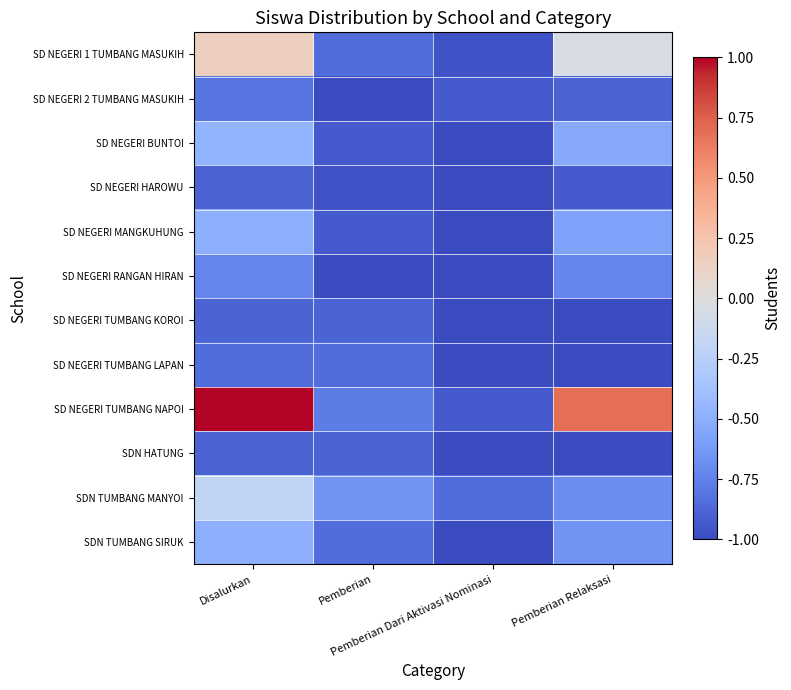

Reading left to right, transcribe all the data shown in this chart.

SD NEGERI 1 TUMBANG MASUKIH: Disalurkan=0.2	Pemberian=-0.8	Pemberian Dari Aktivasi Nominasi=-1.0	Pemberian Relaksasi=-0.0
SD NEGERI 2 TUMBANG MASUKIH: Disalurkan=-0.8	Pemberian=-1.0	Pemberian Dari Aktivasi Nominasi=-0.9	Pemberian Relaksasi=-0.9
SD NEGERI BUNTOI: Disalurkan=-0.5	Pemberian=-0.9	Pemberian Dari Aktivasi Nominasi=-1.0	Pemberian Relaksasi=-0.5
SD NEGERI HAROWU: Disalurkan=-0.9	Pemberian=-1.0	Pemberian Dari Aktivasi Nominasi=-1.0	Pemberian Relaksasi=-0.9
SD NEGERI MANGKUHUNG: Disalurkan=-0.5	Pemberian=-0.9	Pemberian Dari Aktivasi Nominasi=-1.0	Pemberian Relaksasi=-0.6
SD NEGERI RANGAN HIRAN: Disalurkan=-0.7	Pemberian=-1.0	Pemberian Dari Aktivasi Nominasi=-1.0	Pemberian Relaksasi=-0.7
SD NEGERI TUMBANG KOROI: Disalurkan=-0.9	Pemberian=-0.9	Pemberian Dari Aktivasi Nominasi=-1.0	Pemberian Relaksasi=-1.0
SD NEGERI TUMBANG LAPAN: Disalurkan=-0.8	Pemberian=-0.8	Pemberian Dari Aktivasi Nominasi=-1.0	Pemberian Relaksasi=-1.0
SD NEGERI TUMBANG NAPOI: Disalurkan=1.0	Pemberian=-0.8	Pemberian Dari Aktivasi Nominasi=-0.9	Pemberian Relaksasi=0.7
SDN HATUNG: Disalurkan=-0.9	Pemberian=-0.9	Pemberian Dari Aktivasi Nominasi=-1.0	Pemberian Relaksasi=-1.0
SDN TUMBANG MANYOI: Disalurkan=-0.2	Pemberian=-0.7	Pemberian Dari Aktivasi Nominasi=-0.8	Pemberian Relaksasi=-0.7
SDN TUMBANG SIRUK: Disalurkan=-0.5	Pemberian=-0.8	Pemberian Dari Aktivasi Nominasi=-1.0	Pemberian Relaksasi=-0.7